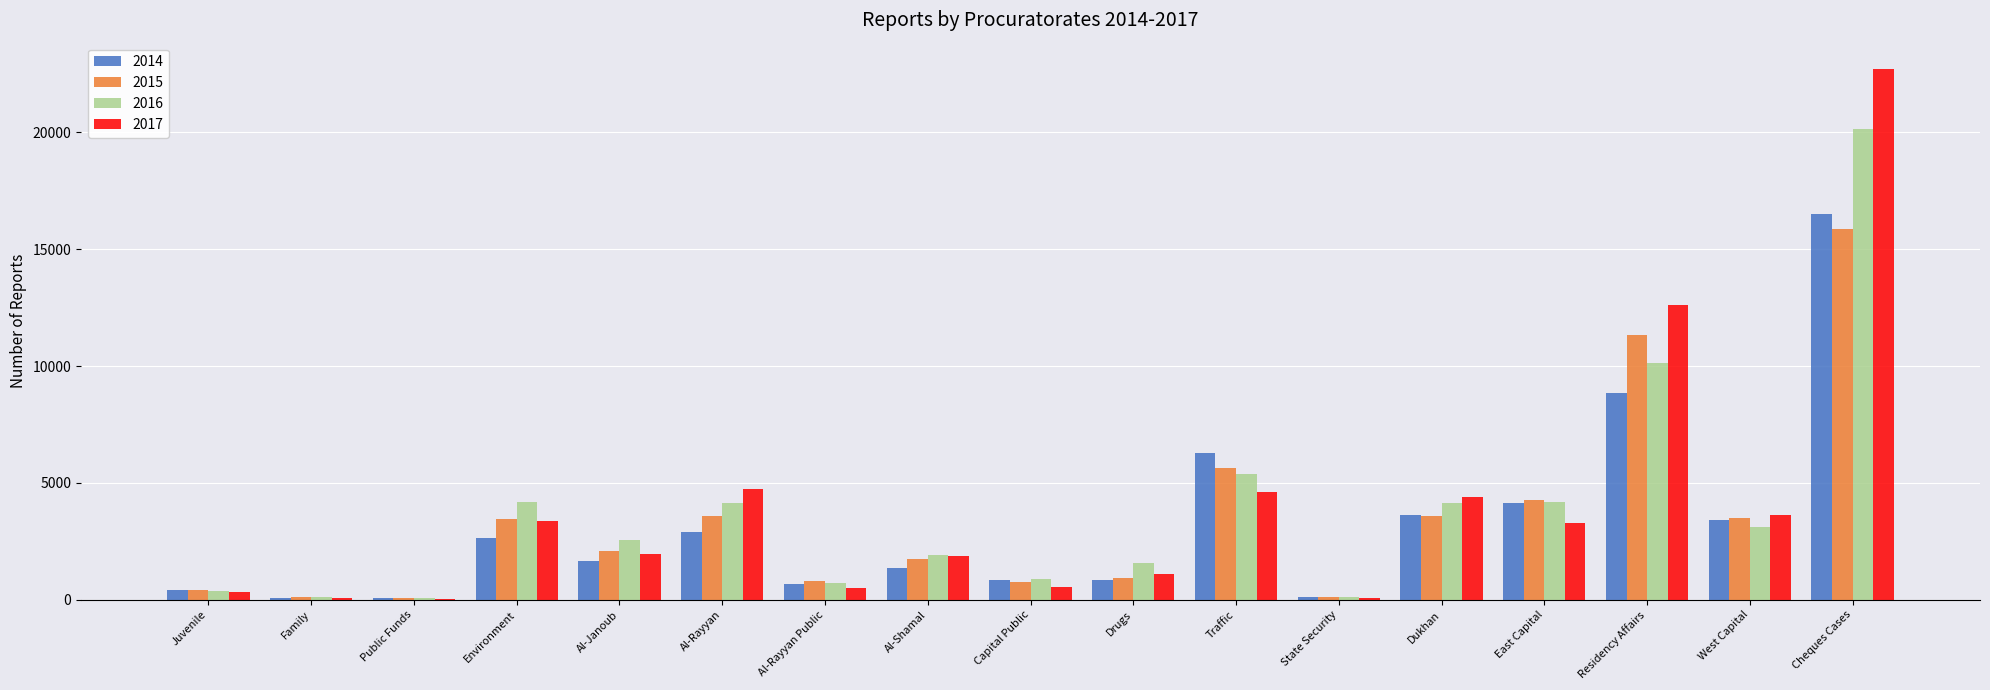

Between Environment and Al-Shamal, which series saw the biggest shift?

2016